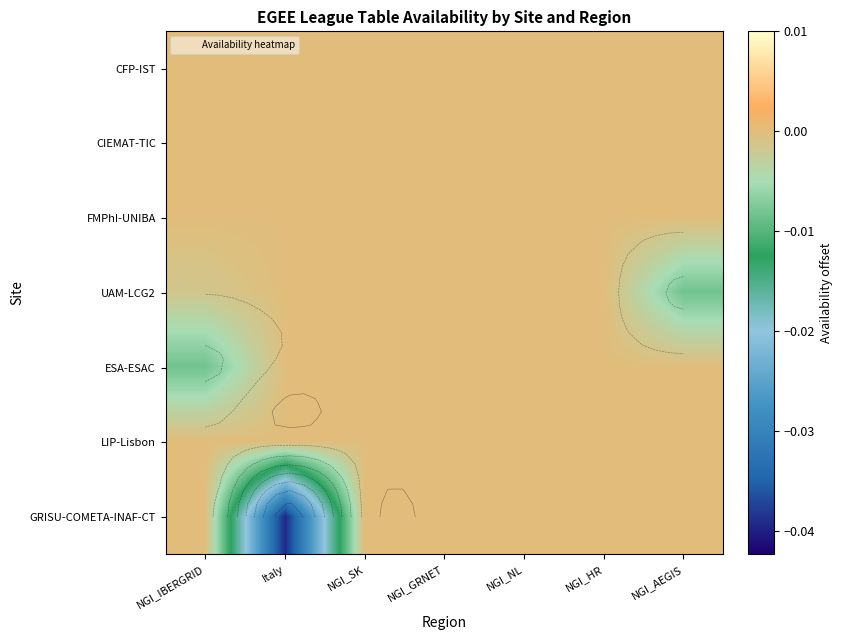

Rank the series at NGI_GRNET from lowest to highest value.

CFP-IST, CIEMAT-TIC, FMPhI-UNIBA, UAM-LCG2, ESA-ESAC, LIP-Lisbon, GRISU-COMETA-INAF-CT